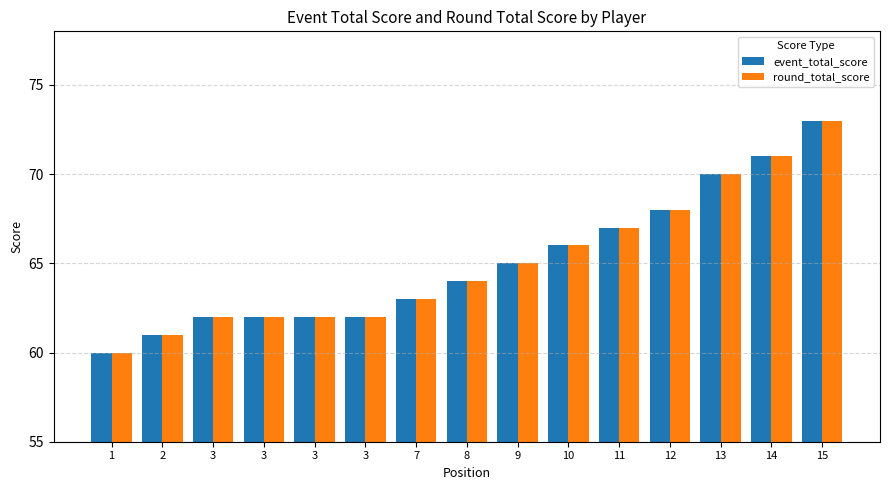

Which series has the largest total across all categories?

event_total_score